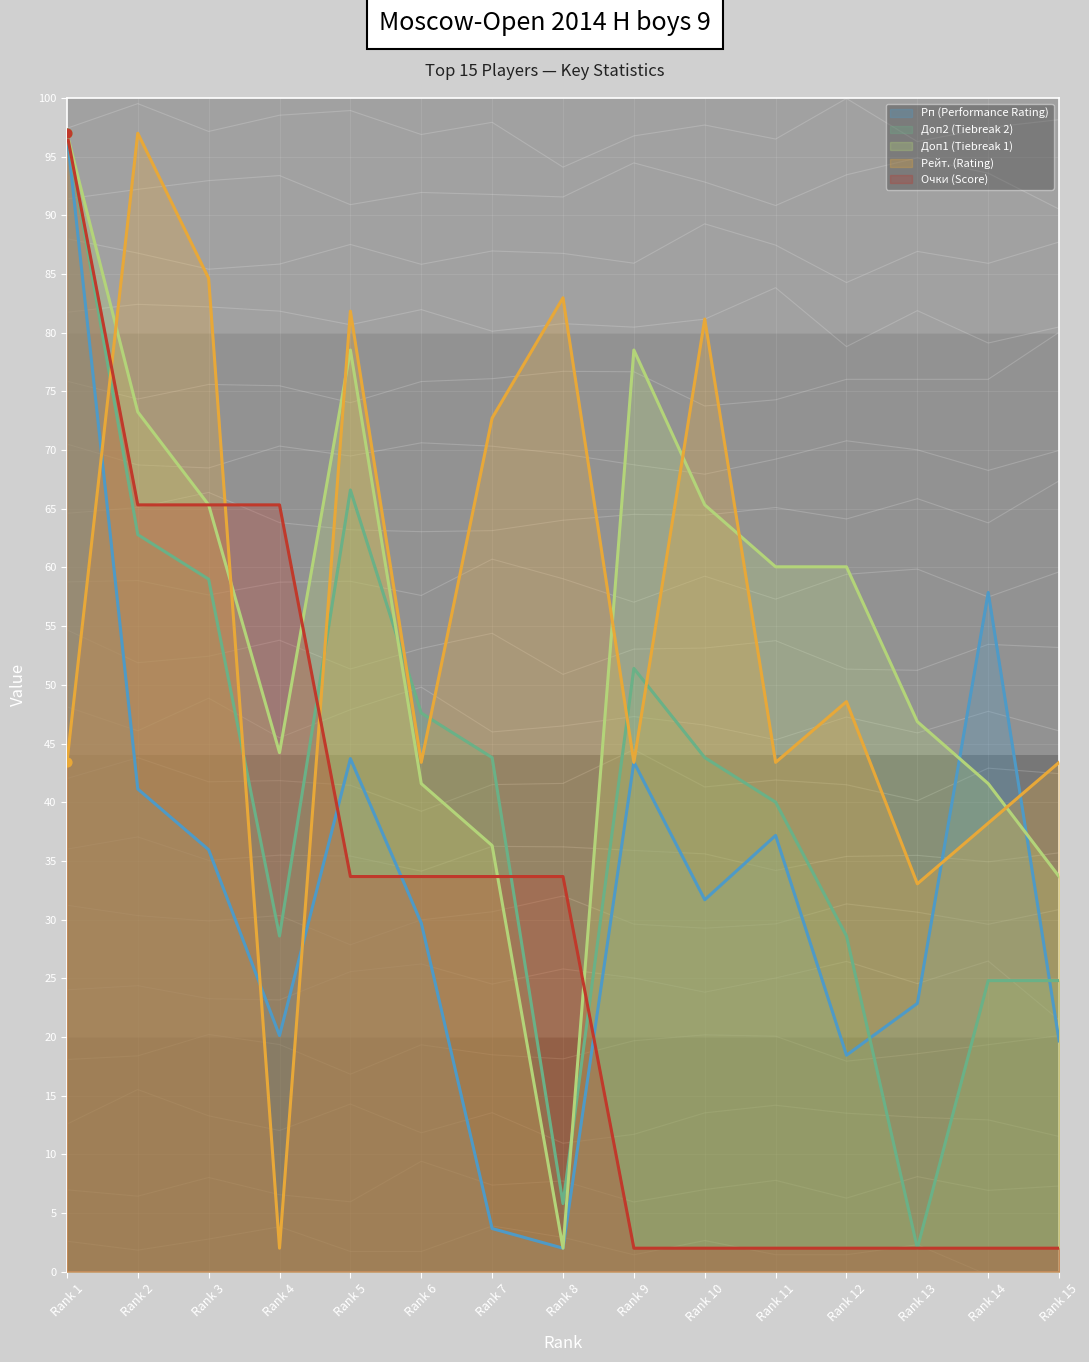

Is the value of Доп1 (Tiebreak 1) at Rank 10 greater than the value of Рп (Performance Rating) at Rank 7?

Yes